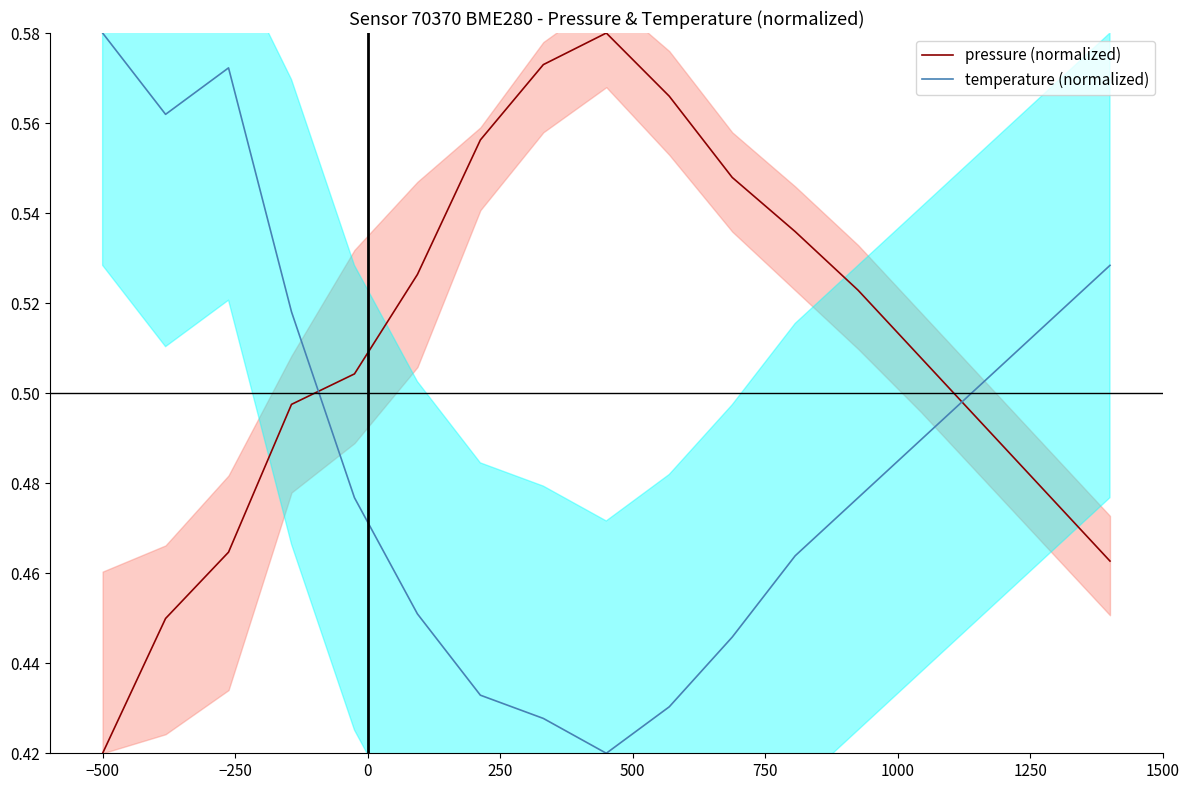

Which series ends up on top after the final intersection of temperature (normalized) and pressure (normalized)?

temperature (normalized)